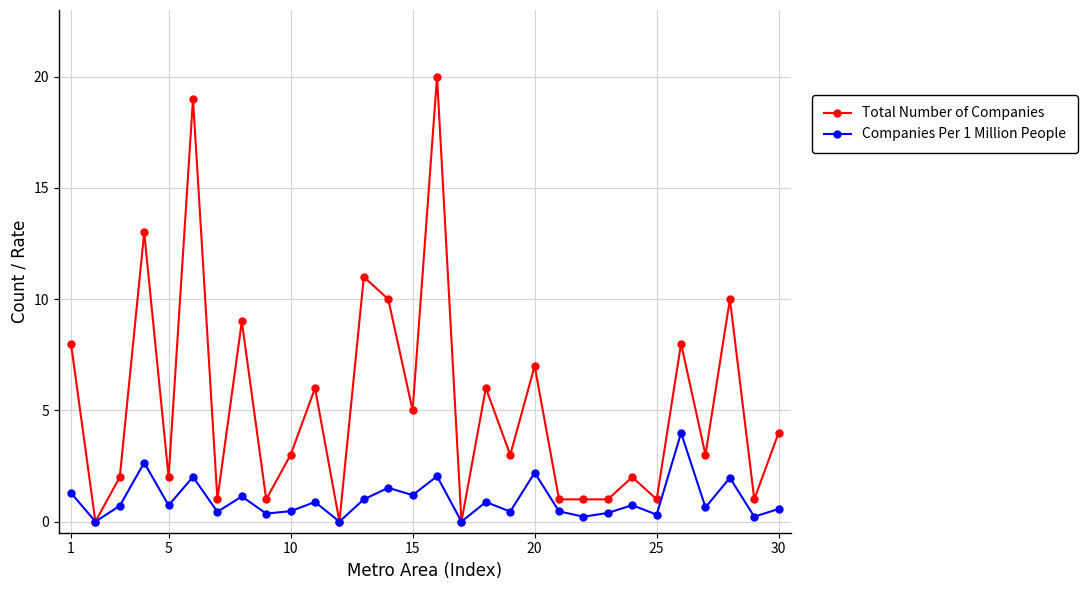

Which series has the largest total across all categories?

Total Number of Companies